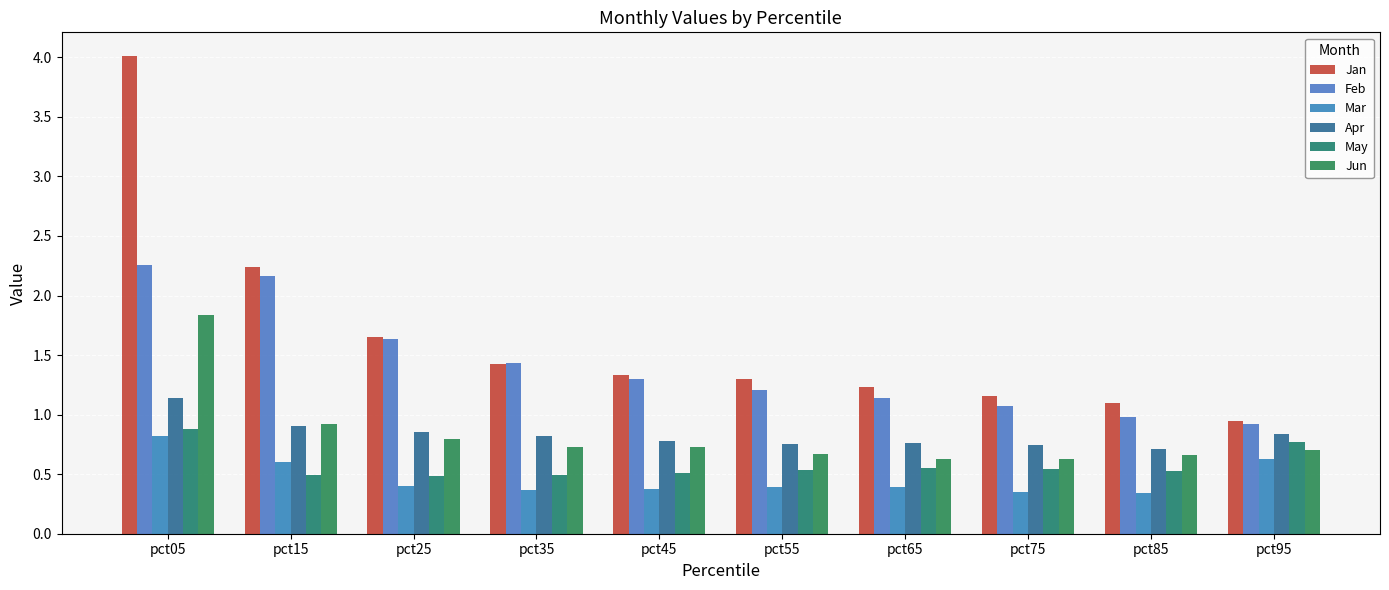

Reading right to left, what are all the values shown in this chart?

Jan: 0.9	1.1	1.2	1.2	1.3	1.3	1.4	1.6	2.2	4.0
Feb: 0.9	1.0	1.1	1.1	1.2	1.3	1.4	1.6	2.2	2.3
Mar: 0.6	0.3	0.3	0.4	0.4	0.4	0.4	0.4	0.6	0.8
Apr: 0.8	0.7	0.7	0.8	0.8	0.8	0.8	0.9	0.9	1.1
May: 0.8	0.5	0.5	0.6	0.5	0.5	0.5	0.5	0.5	0.9
Jun: 0.7	0.7	0.6	0.6	0.7	0.7	0.7	0.8	0.9	1.8